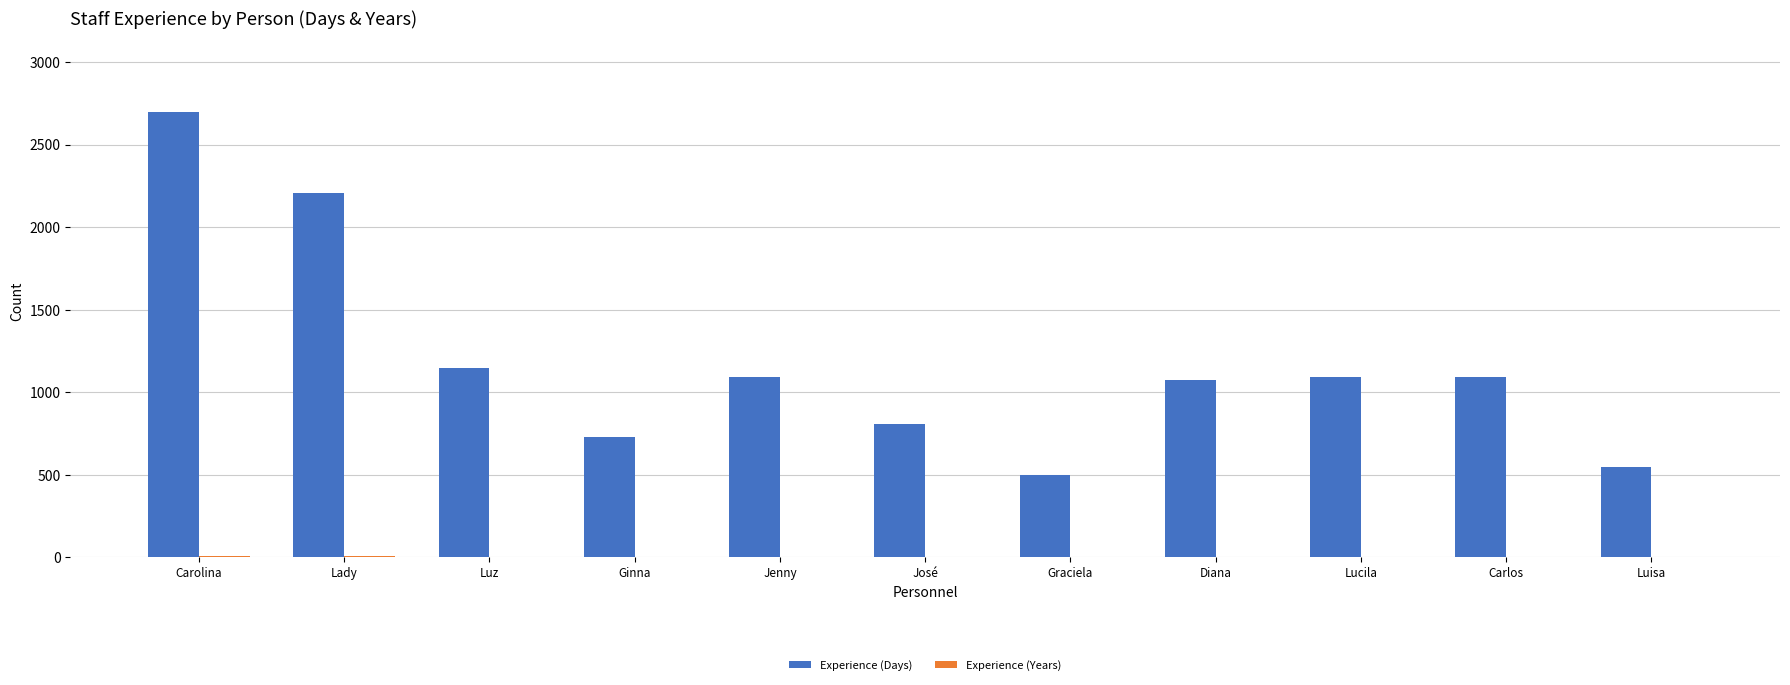

Which series has the largest total across all categories?

Experience (Days)